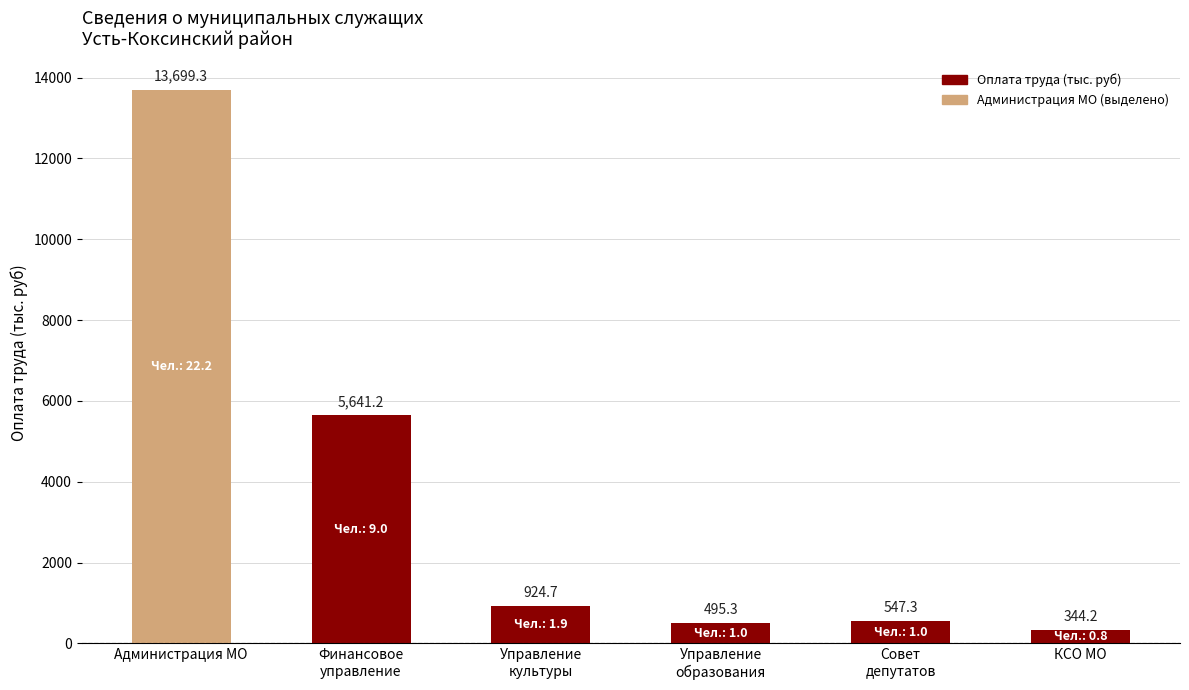

Are the bars grouped side by side (vs. stacked)?

No